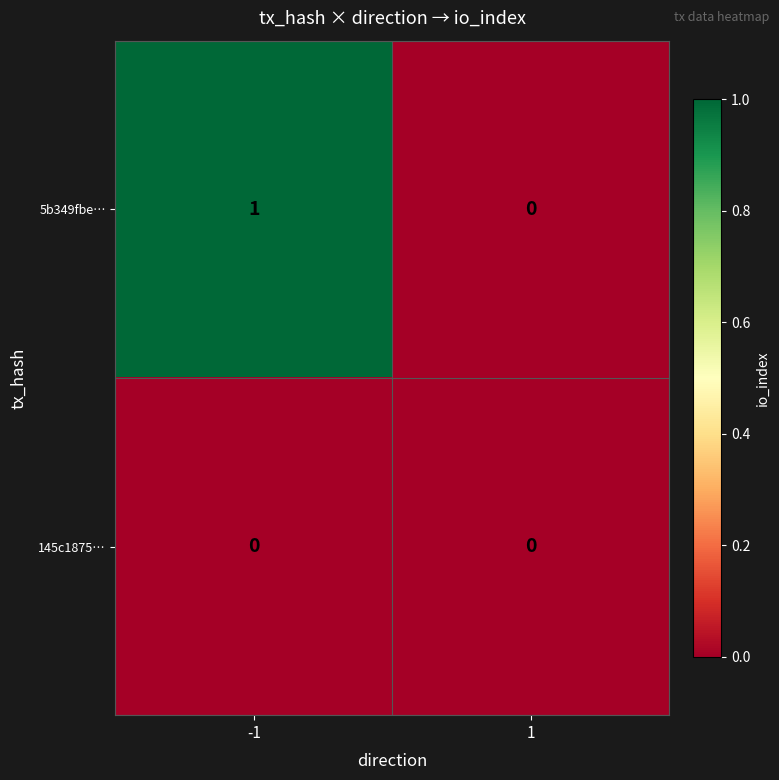

Is it true that 5b349fbe… equals 0 at 1?

True